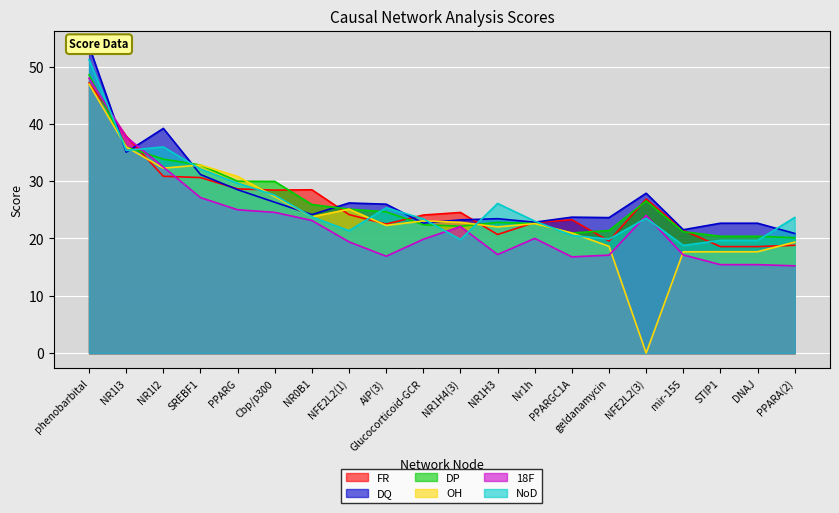

Count the number of data series in this chart.

6